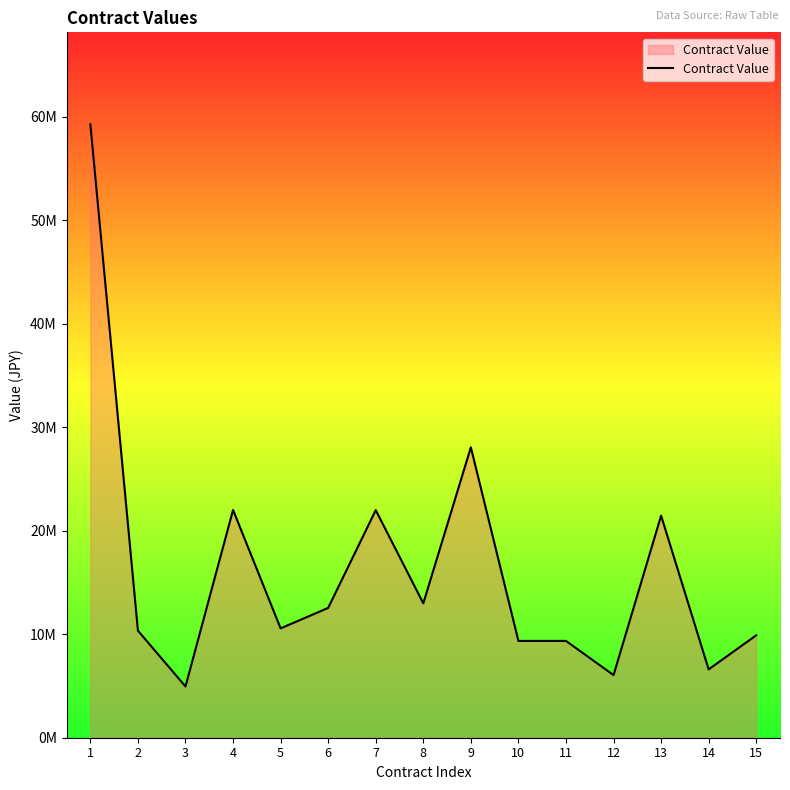

Reading right to left, transcribe all the data shown in this chart.

9893928	6600000	21450000	6050000	9350000	9350000	28050000	12980000	21980574	12540000	10560000	22000000	4950000	10340000	59244570